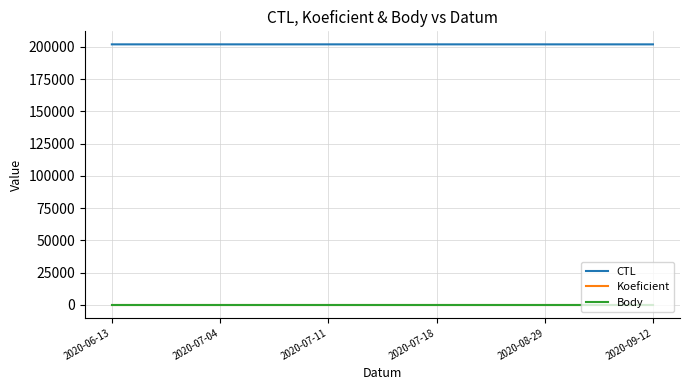

True or false: Koeficient and CTL intersect in this chart.

False